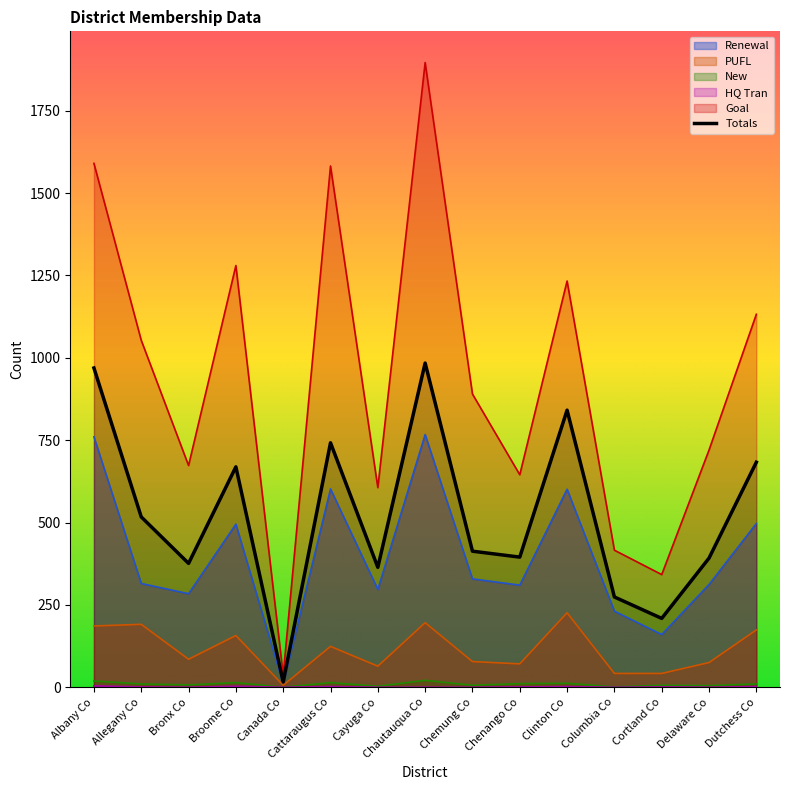

Reading right to left, extract all data points from this chart.

Renewal: Dutchess Co=497	Delaware Co=312	Cortland Co=160	Columbia Co=231	Clinton Co=601	Chenango Co=310	Chemung Co=329	Chautauqua Co=767	Cayuga Co=297	Cattaraugus Co=602	Canada Co=10	Broome Co=495	Bronx Co=284	Allegany Co=315	Albany Co=760
Totals: Dutchess Co=683	Delaware Co=392	Cortland Co=209	Columbia Co=274	Clinton Co=841	Chenango Co=395	Chemung Co=413	Chautauqua Co=984	Cayuga Co=364	Cattaraugus Co=742	Canada Co=16	Broome Co=669	Bronx Co=376	Allegany Co=517	Albany Co=969
PUFL: Dutchess Co=174	Delaware Co=75	Cortland Co=42	Columbia Co=42	Clinton Co=226	Chenango Co=71	Chemung Co=78	Chautauqua Co=196	Cayuga Co=64	Cattaraugus Co=124	Canada Co=6	Broome Co=157	Bronx Co=85	Allegany Co=191	Albany Co=186
New: Dutchess Co=10	Delaware Co=5	Cortland Co=6	Columbia Co=1	Clinton Co=12	Chenango Co=11	Chemung Co=6	Chautauqua Co=21	Cayuga Co=3	Cattaraugus Co=14	Canada Co=0	Broome Co=14	Bronx Co=7	Allegany Co=10	Albany Co=19
HQ Tran: Dutchess Co=2	Delaware Co=0	Cortland Co=1	Columbia Co=0	Clinton Co=2	Chenango Co=1	Chemung Co=0	Chautauqua Co=0	Cayuga Co=0	Cattaraugus Co=2	Canada Co=0	Broome Co=3	Bronx Co=0	Allegany Co=1	Albany Co=4
Goal: Dutchess Co=1132	Delaware Co=720	Cortland Co=342	Columbia Co=416	Clinton Co=1233	Chenango Co=645	Chemung Co=890	Chautauqua Co=1896	Cayuga Co=606	Cattaraugus Co=1582	Canada Co=37	Broome Co=1280	Bronx Co=673	Allegany Co=1053	Albany Co=1590